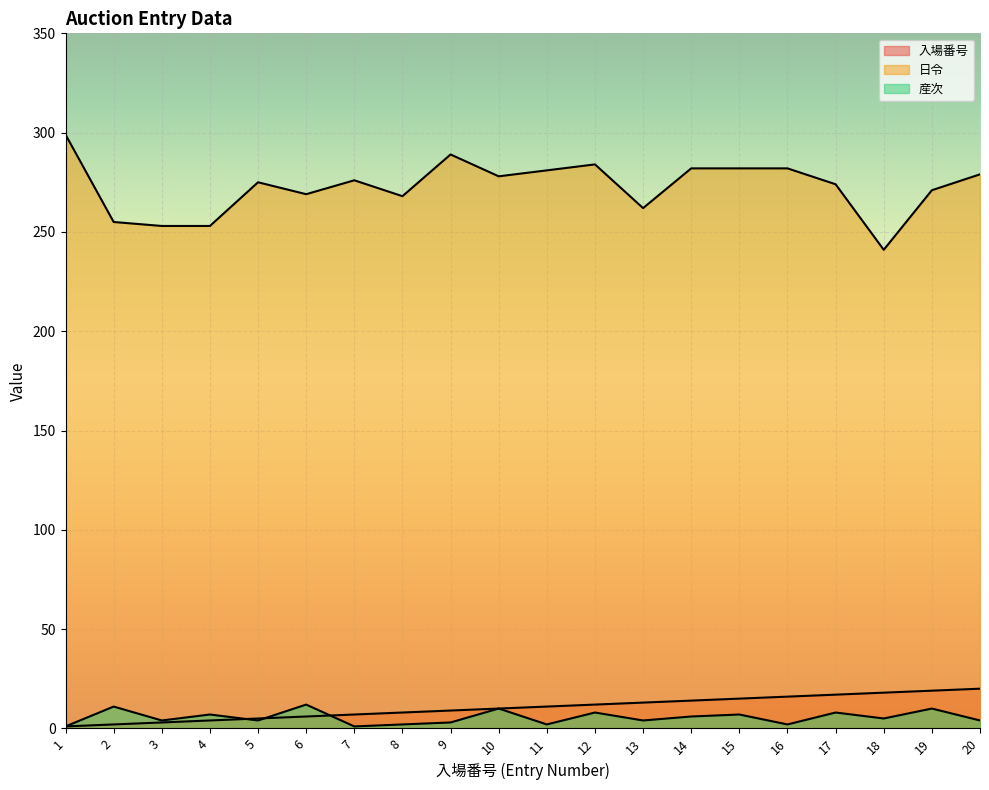

What is the sum of all 産次 values?

111